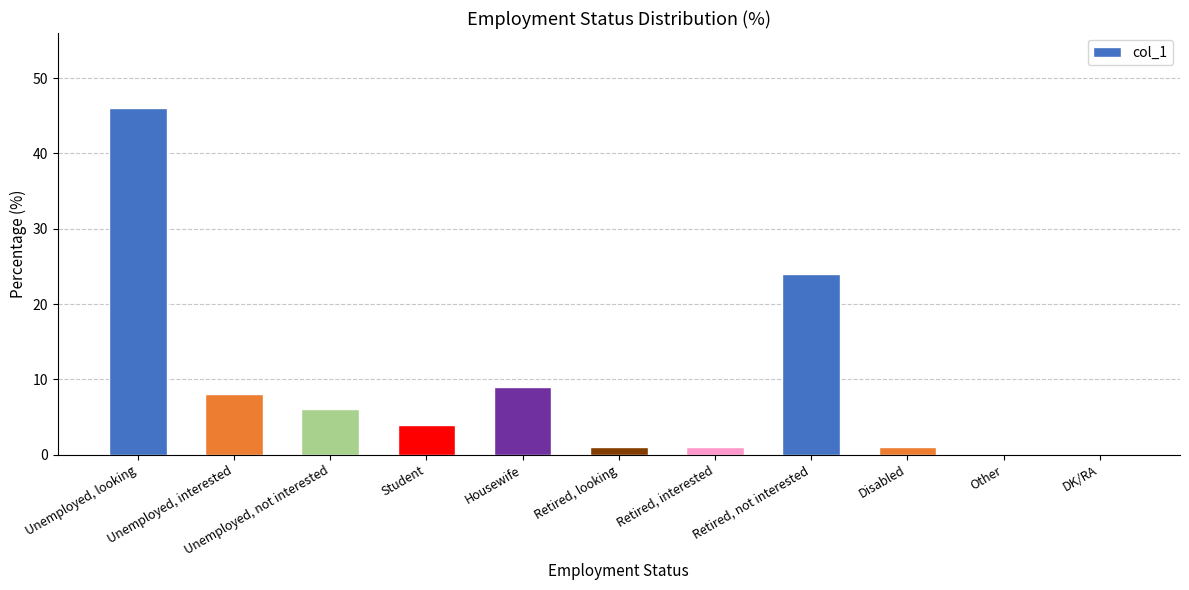

True or false: the data shows 16 at DK/RA.

False